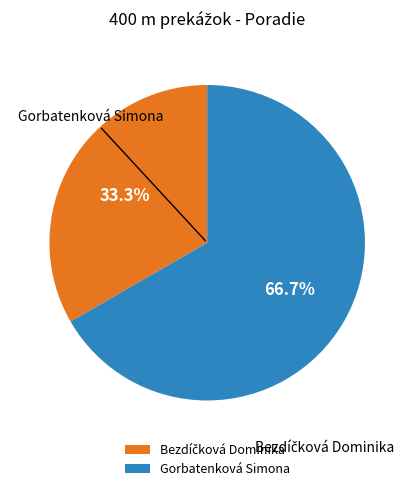

Is it true that Gorbatenková Simona is 78% of the pie?

False